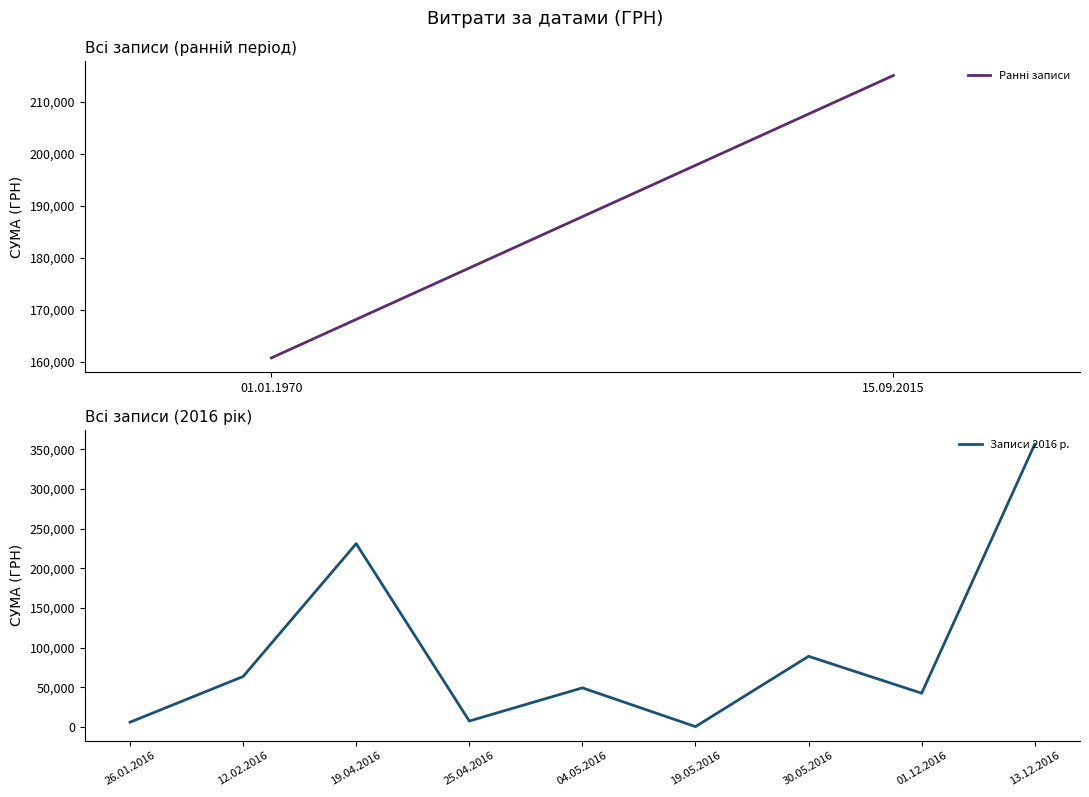

Where is the data nearest to the value 178415?

19.04.2016